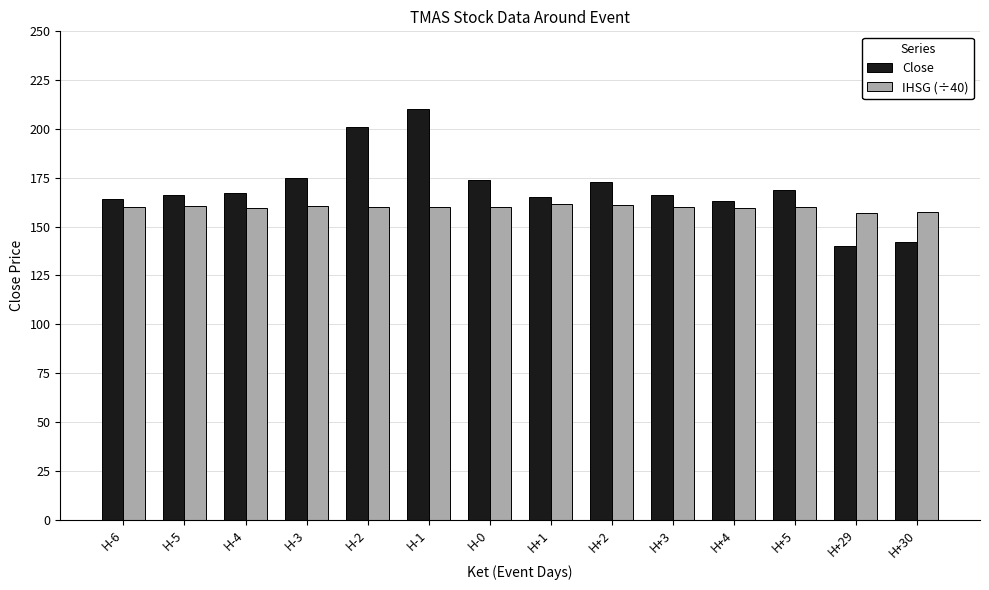

Between H+2 and H+5, which series saw the biggest shift?

Close